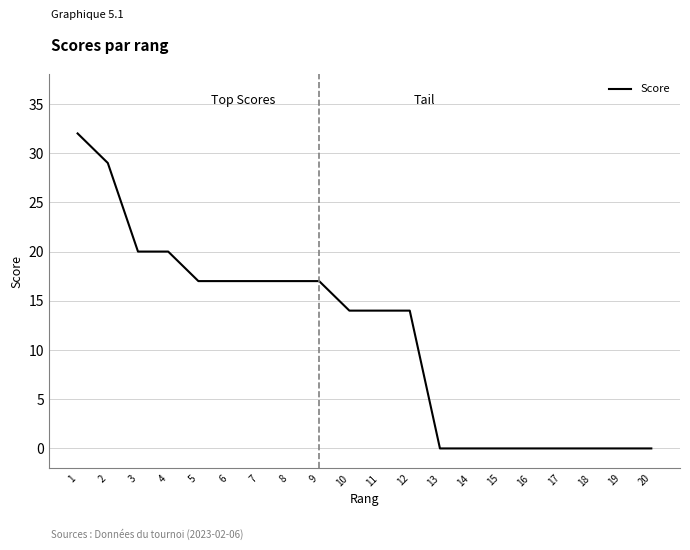

Between 14 and 12, which is larger?

12